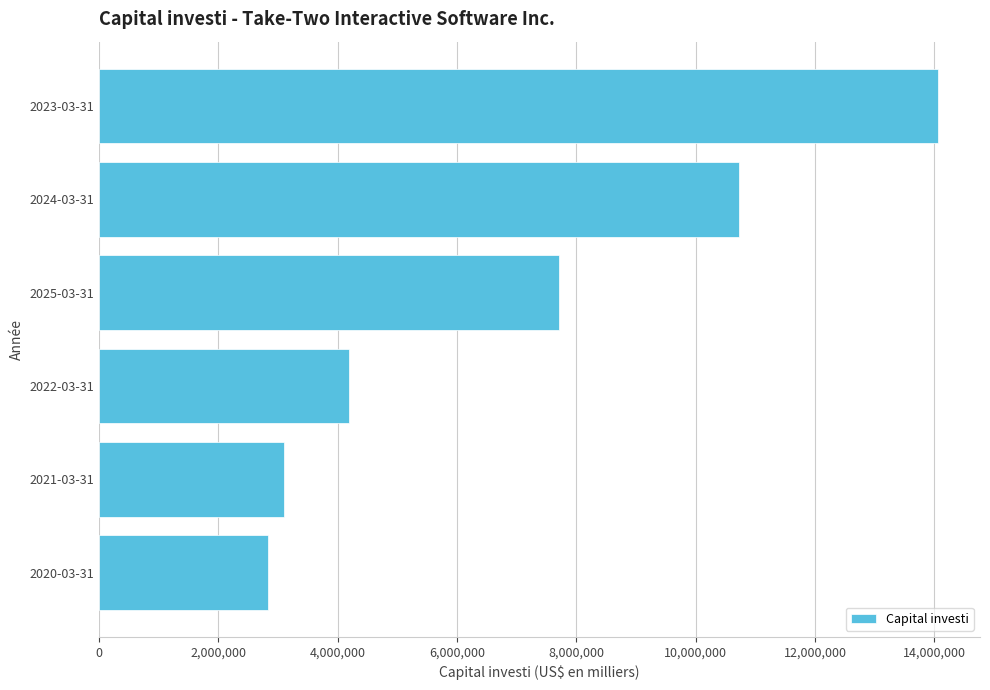

Read the value at 2022-03-31.

4181680